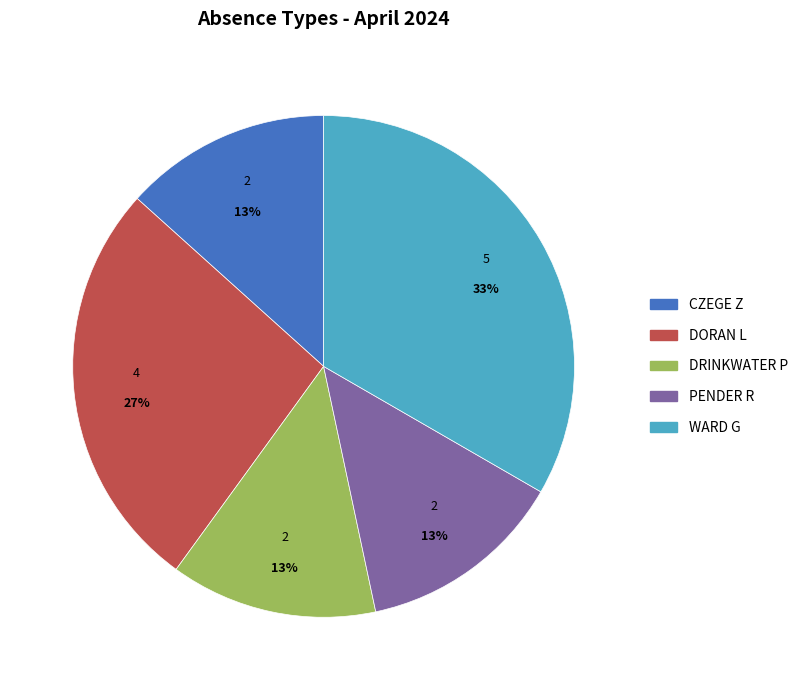

Is CZEGE Z the majority of the pie?

No